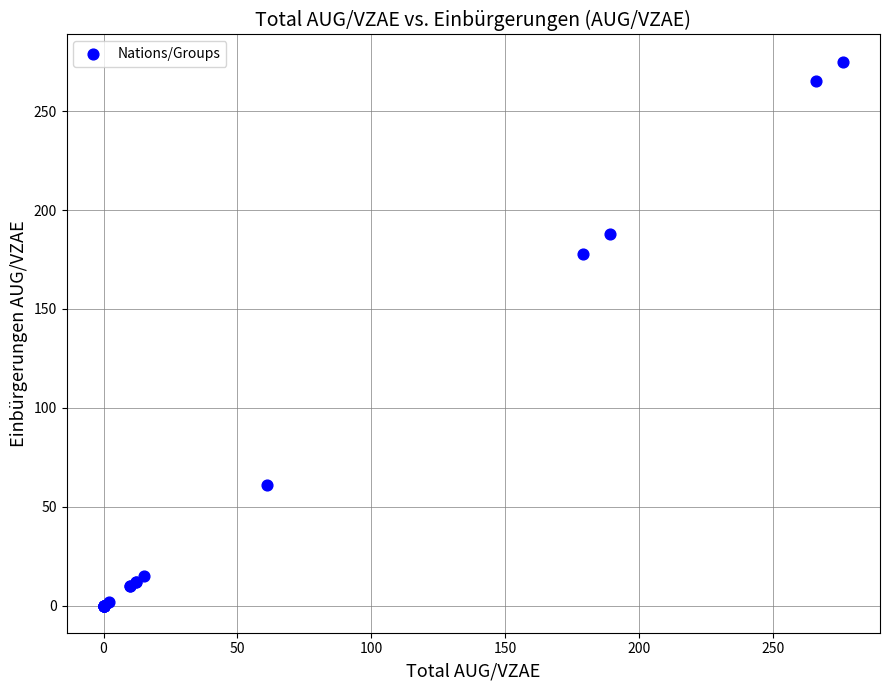

What Y value in the scatter plot is closest to 137?

178